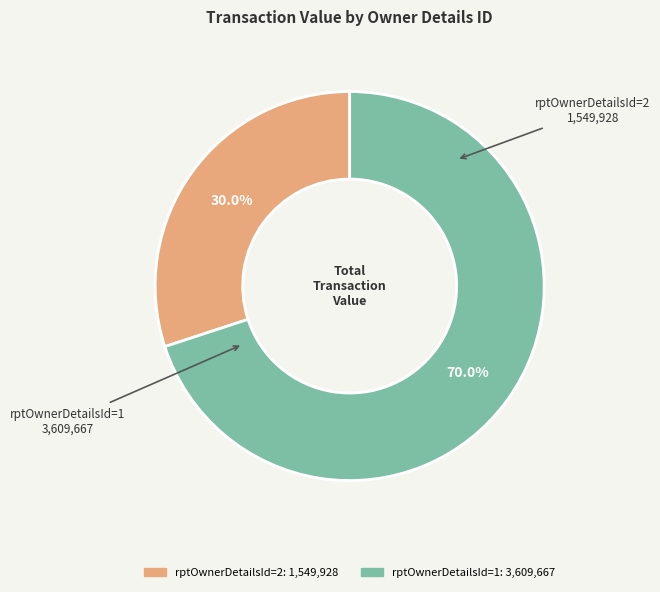

Is there any slice that represents more than half of the pie?

Yes